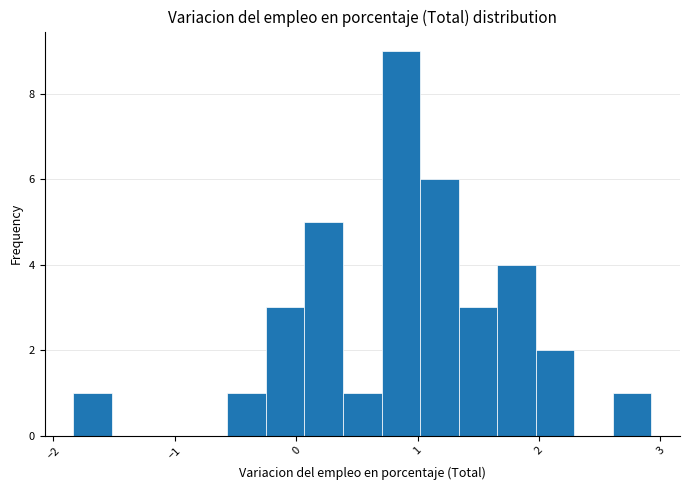

Around what value on the x-axis is the tallest bar? Give the approximate position of its centre, as read against the axis.

0.9